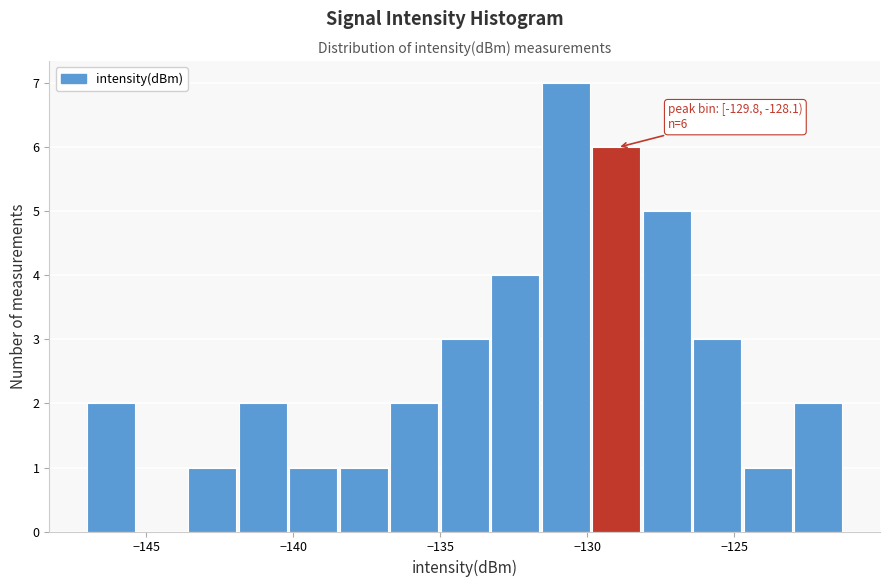

Around what value on the x-axis is the tallest bar? Give the approximate position of its centre, as read against the axis.

-130.5